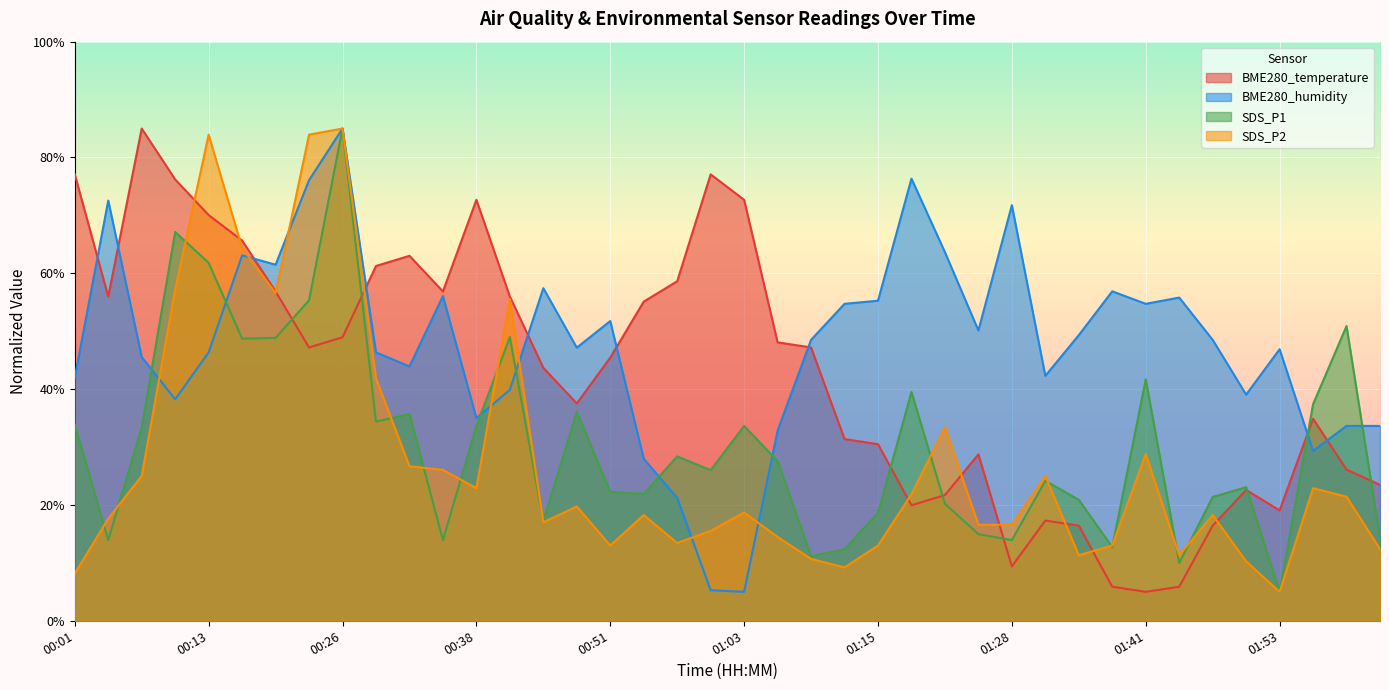

How many data points in BME280_humidity are above 48?

20